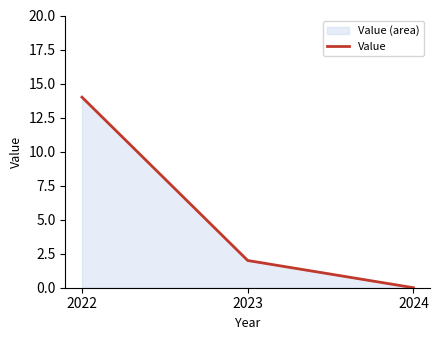

What is the maximum value shown in the chart?

14